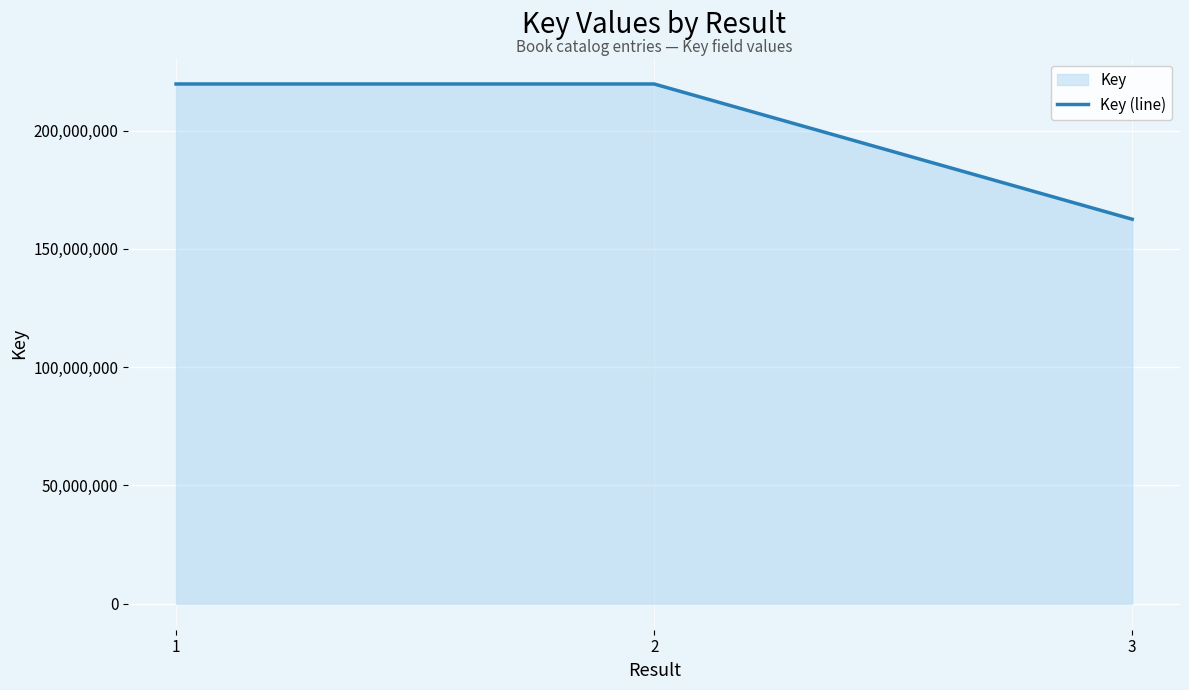

How many series are shown in this chart?

1